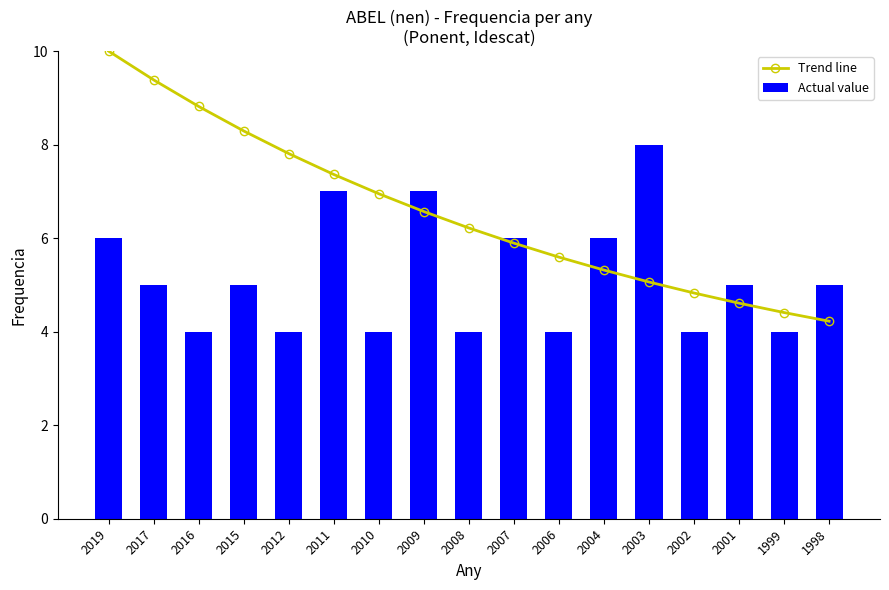

Is the value of Actual value at 2006 greater than the value of Trend line at 2019?

No